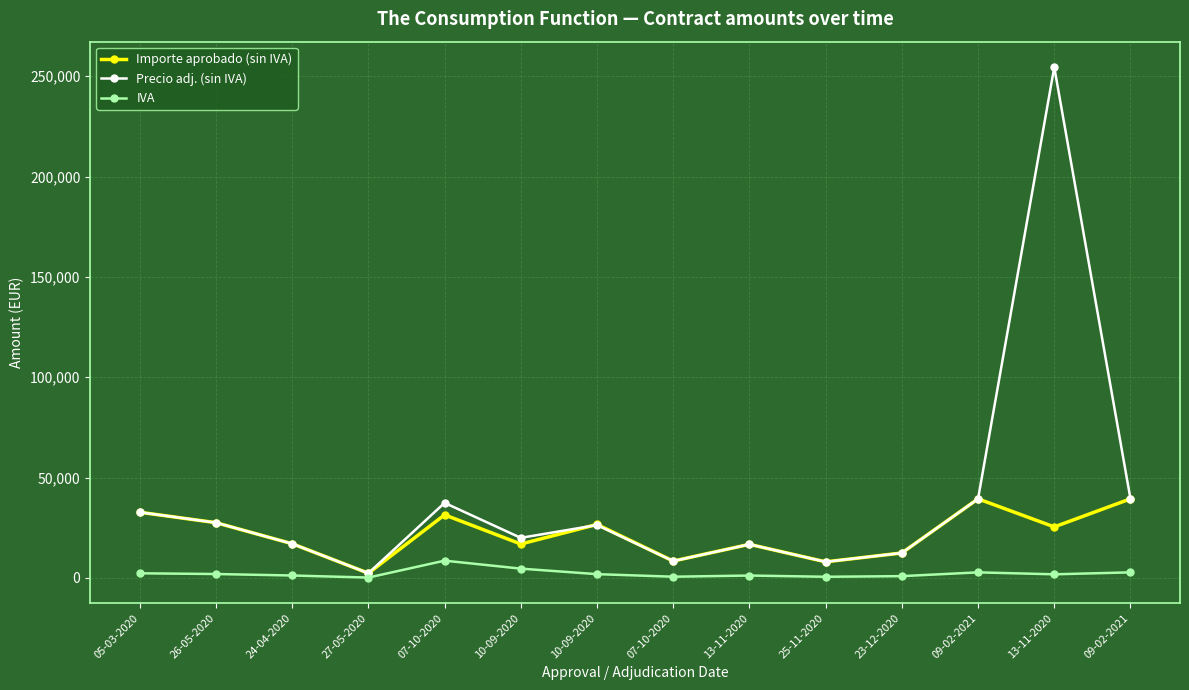

How many lines are shown in the chart?

3